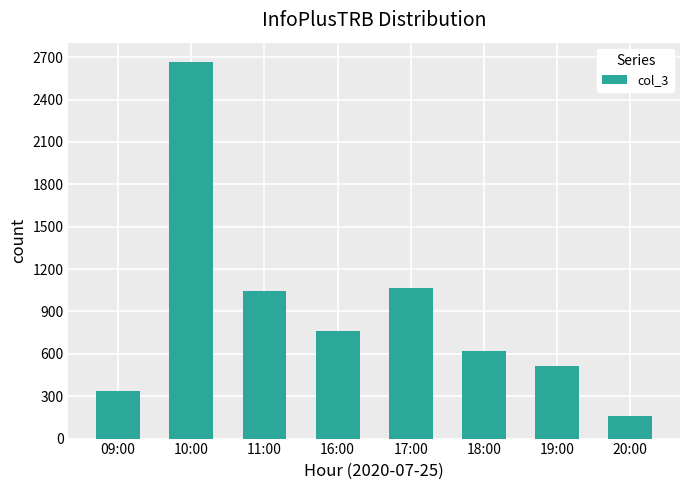

Reading left to right, what are all the values shown in this chart?

339	2669	1044	762	1063	619	515	162